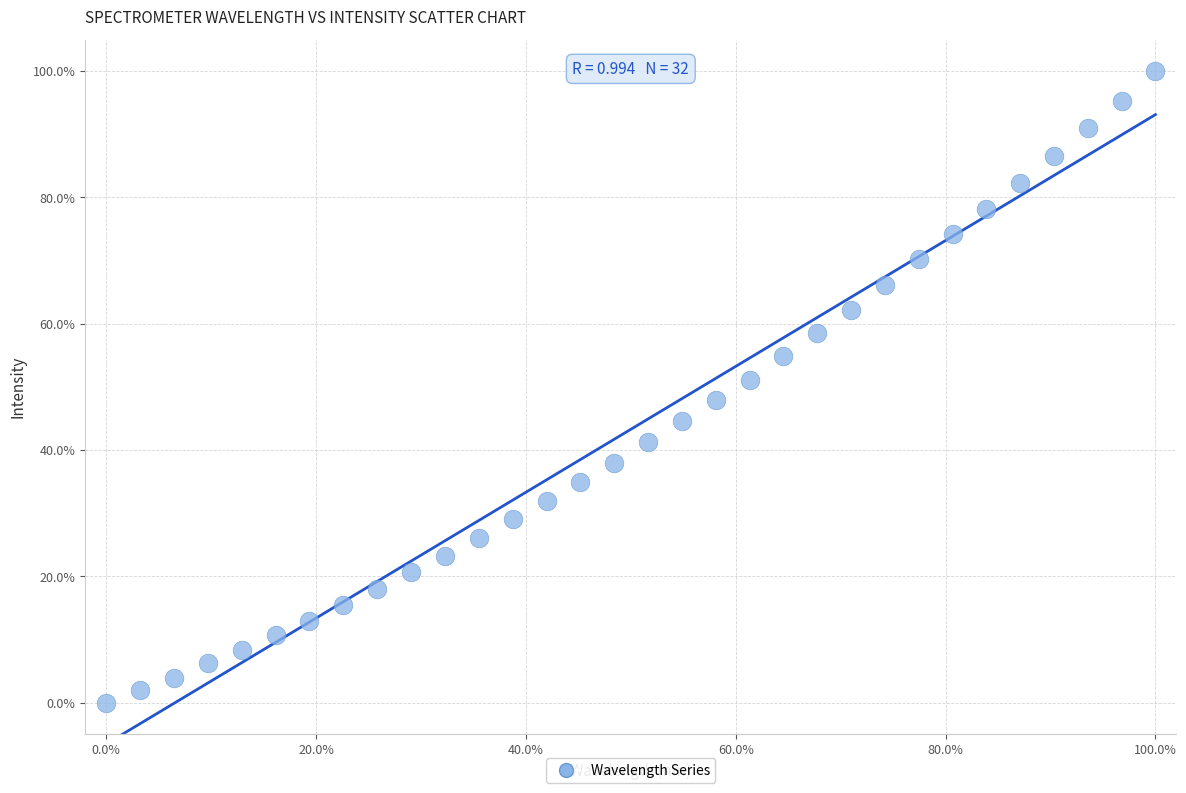

What is the range of X values (max minus min)?

100.0